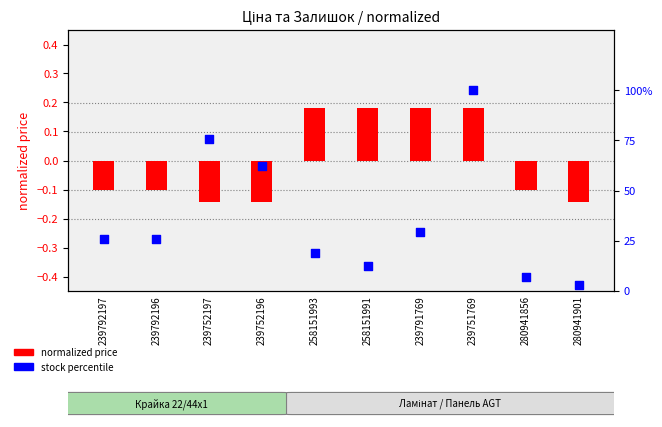

At how many categories does at least one series exceed 99?

1